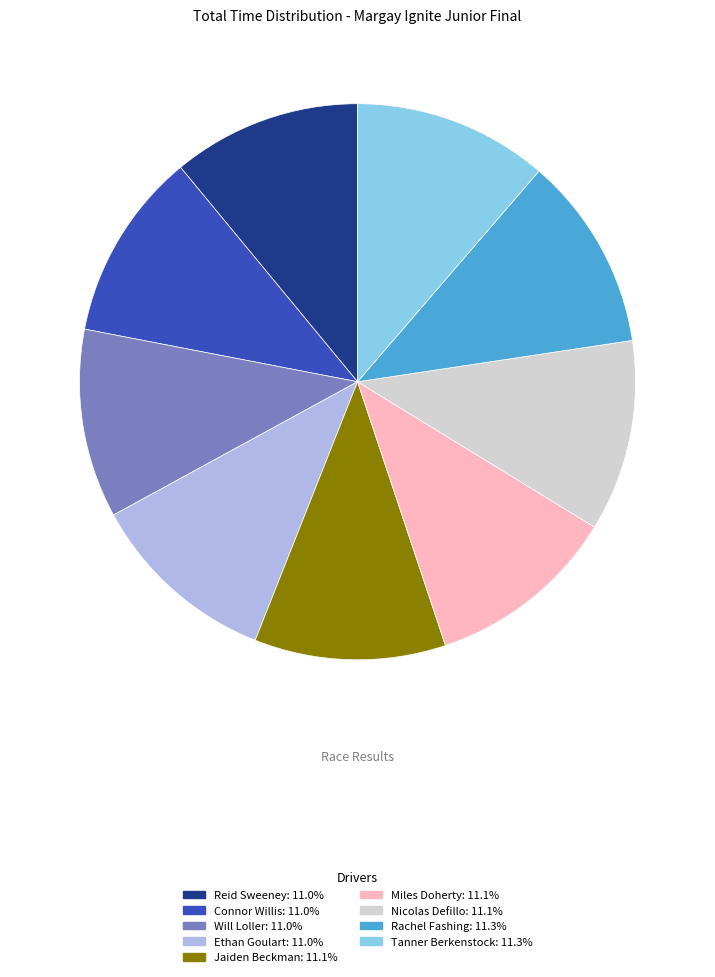

Approximately how many times larger is the value at Will Loller: 11.0% compared to Nicolas Defillo: 11.1%?

1.0